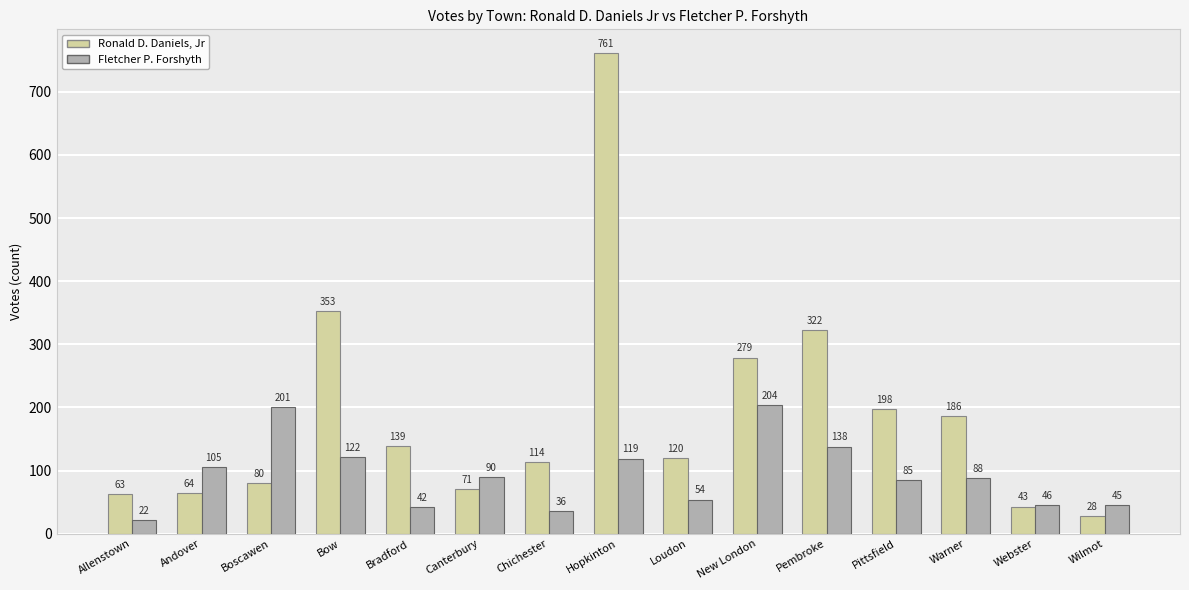

Read the Fletcher P. Forshyth value at New London, to the nearest 5.

205